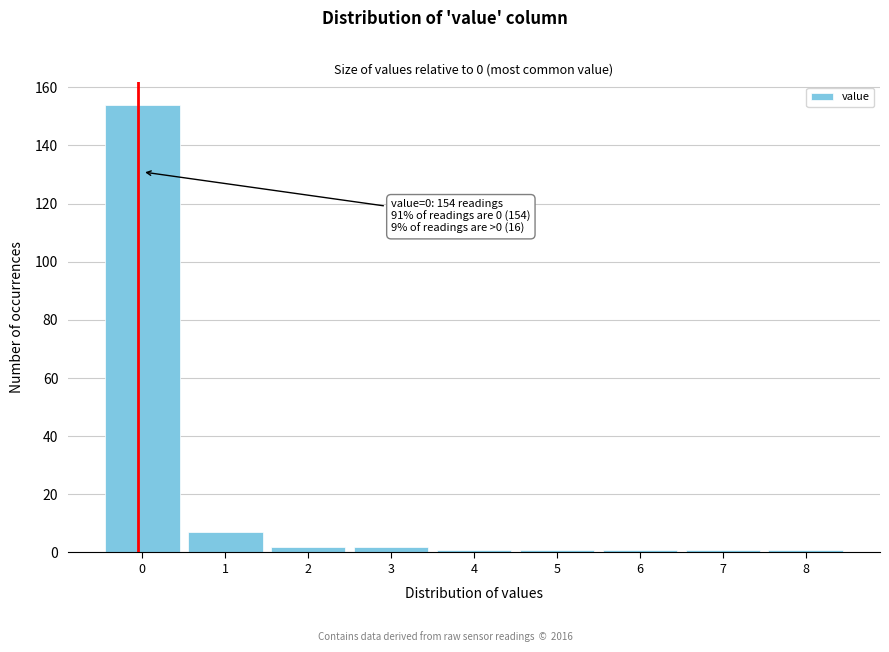

Reading right to left, extract all data points from this chart.

8=1	7=1	6=1	5=1	4=1	3=2	2=2	1=7	0=154